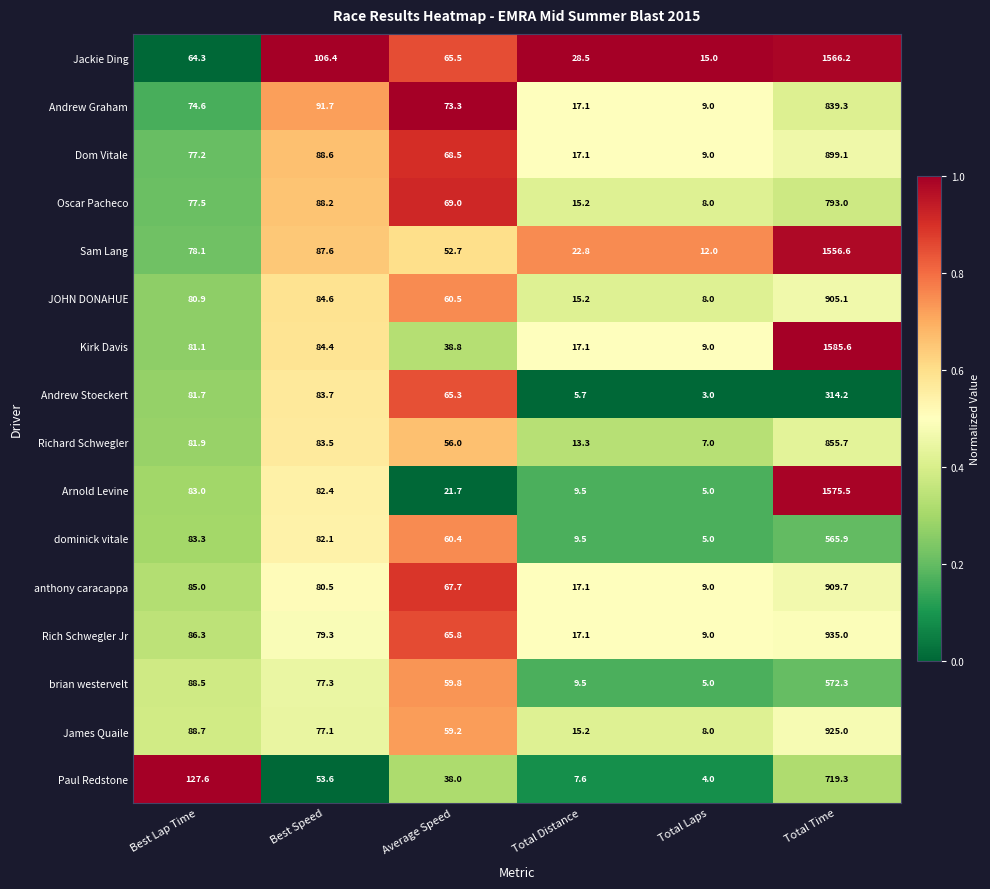

What is the sum of all Sam Lang values?

1809.8